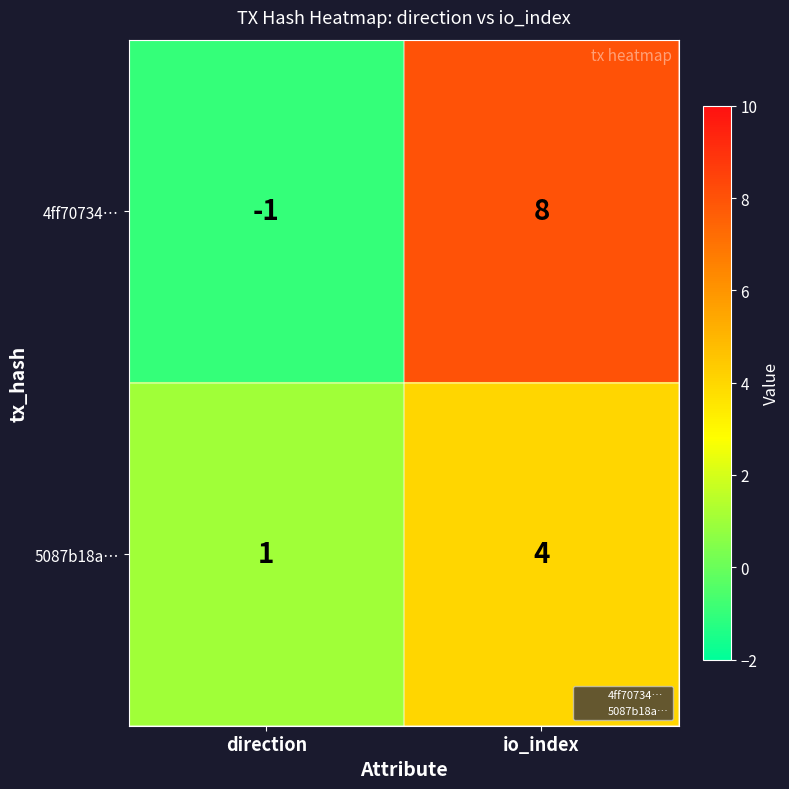

What is the sum of all 5087b18a… values?

5